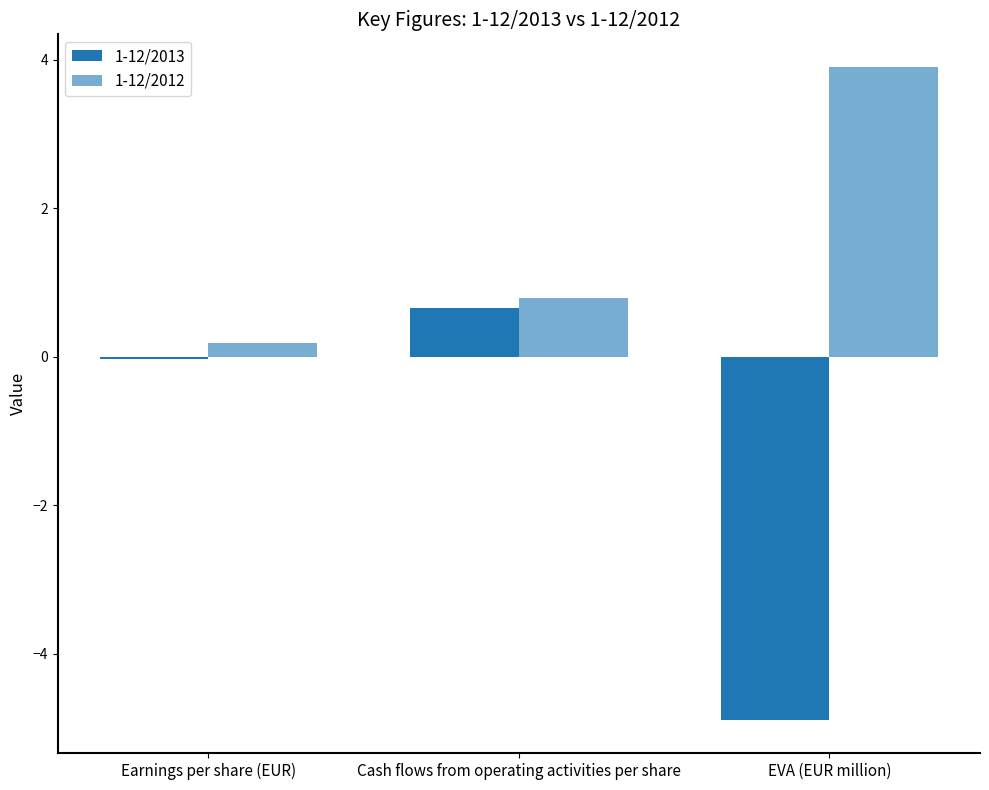

Reading right to left, list all the values displayed in this chart.

1-12/2013: EVA (EUR million)=-4.9	Cash flows from operating activities per share=0.7	Earnings per share (EUR)=-0.0
1-12/2012: EVA (EUR million)=3.9	Cash flows from operating activities per share=0.8	Earnings per share (EUR)=0.2